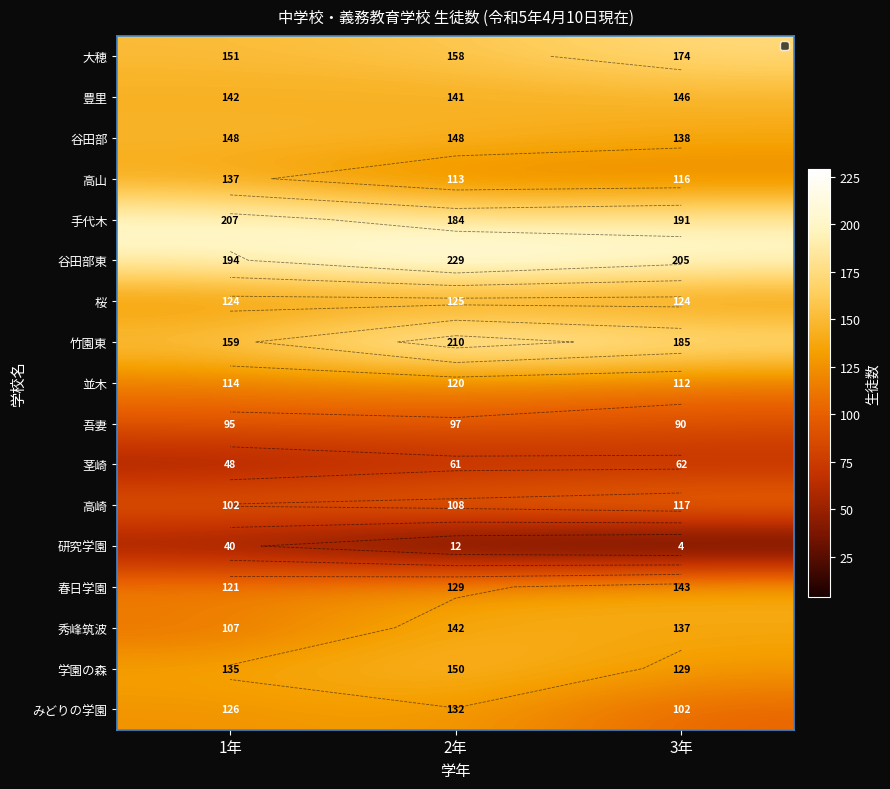

Which series has the largest total across all categories?

谷田部東